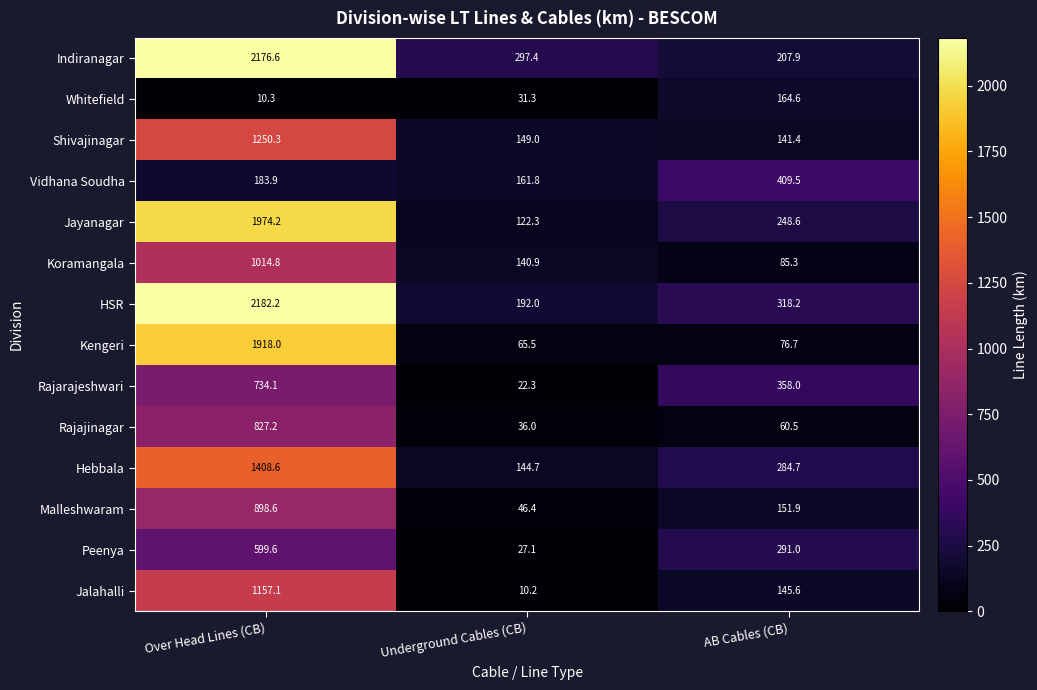

Which series has the largest total across all categories?

HSR